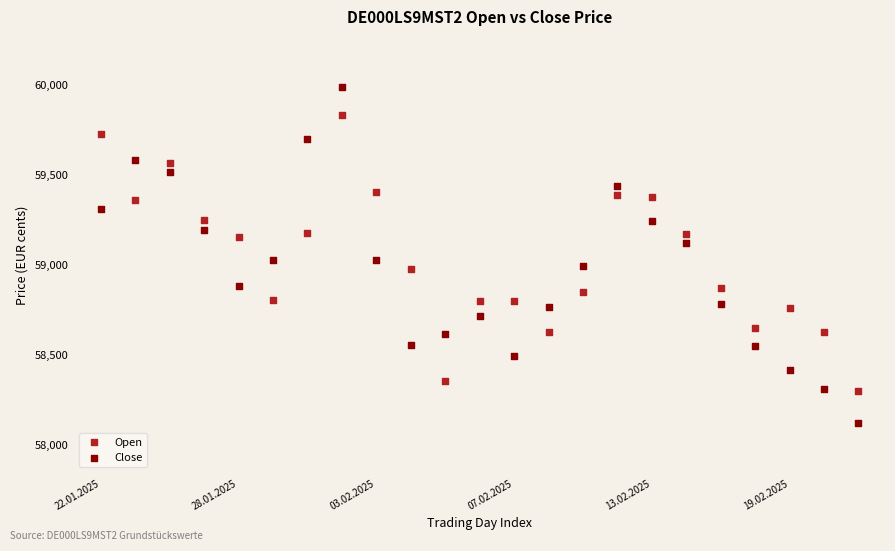

Which series reaches the minimum Y coordinate?

Close